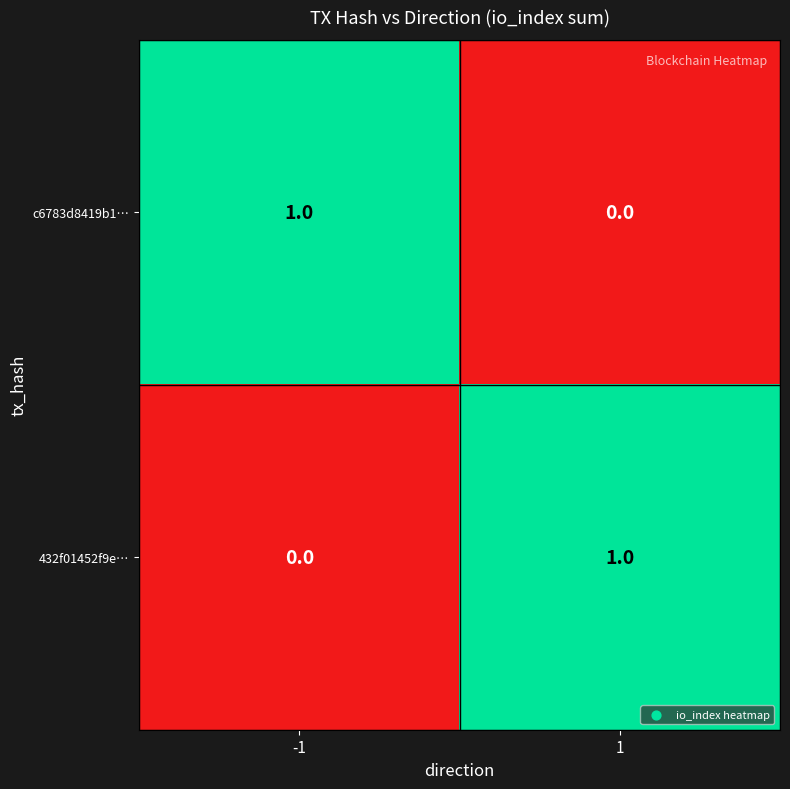

Is the value of c6783d8419b1… at -1 greater than the value of 432f01452f9e… at -1?

Yes